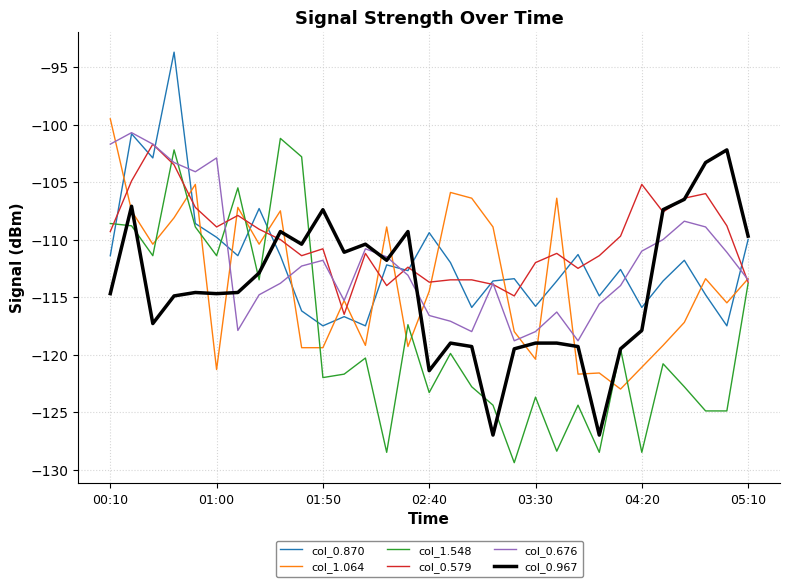

Which series has the largest total across all categories?

col_0.579